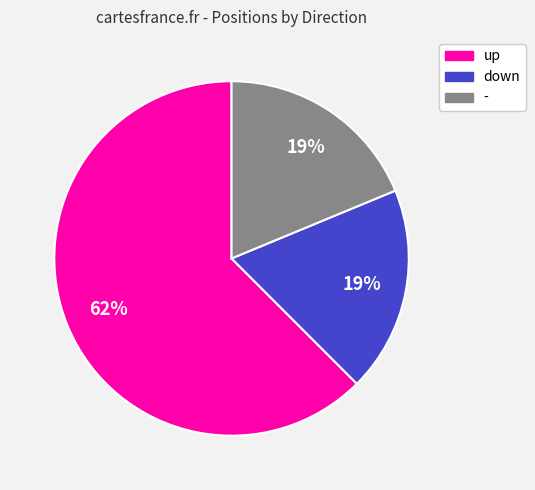

Combined, do down and up account for over 50%?

Yes